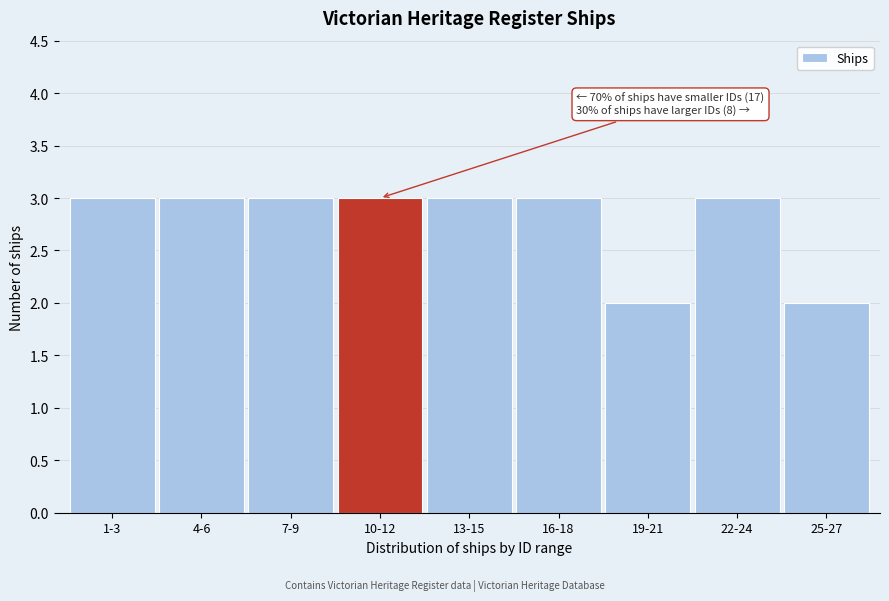

Reading left to right, extract all data points from this chart.

3	3	3	3	3	3	2	3	2